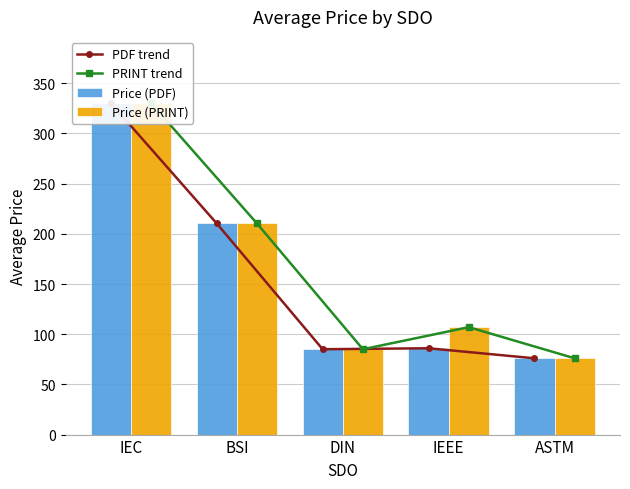

True or false: Price (PDF) has a value of 119.7 at DIN.

False